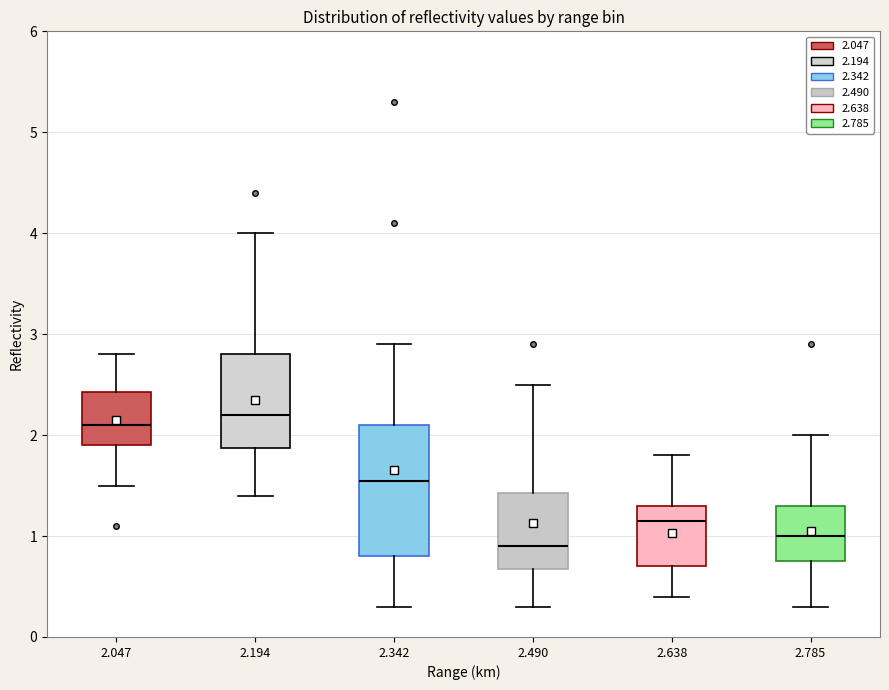

Which box's median line is the highest?

2.194